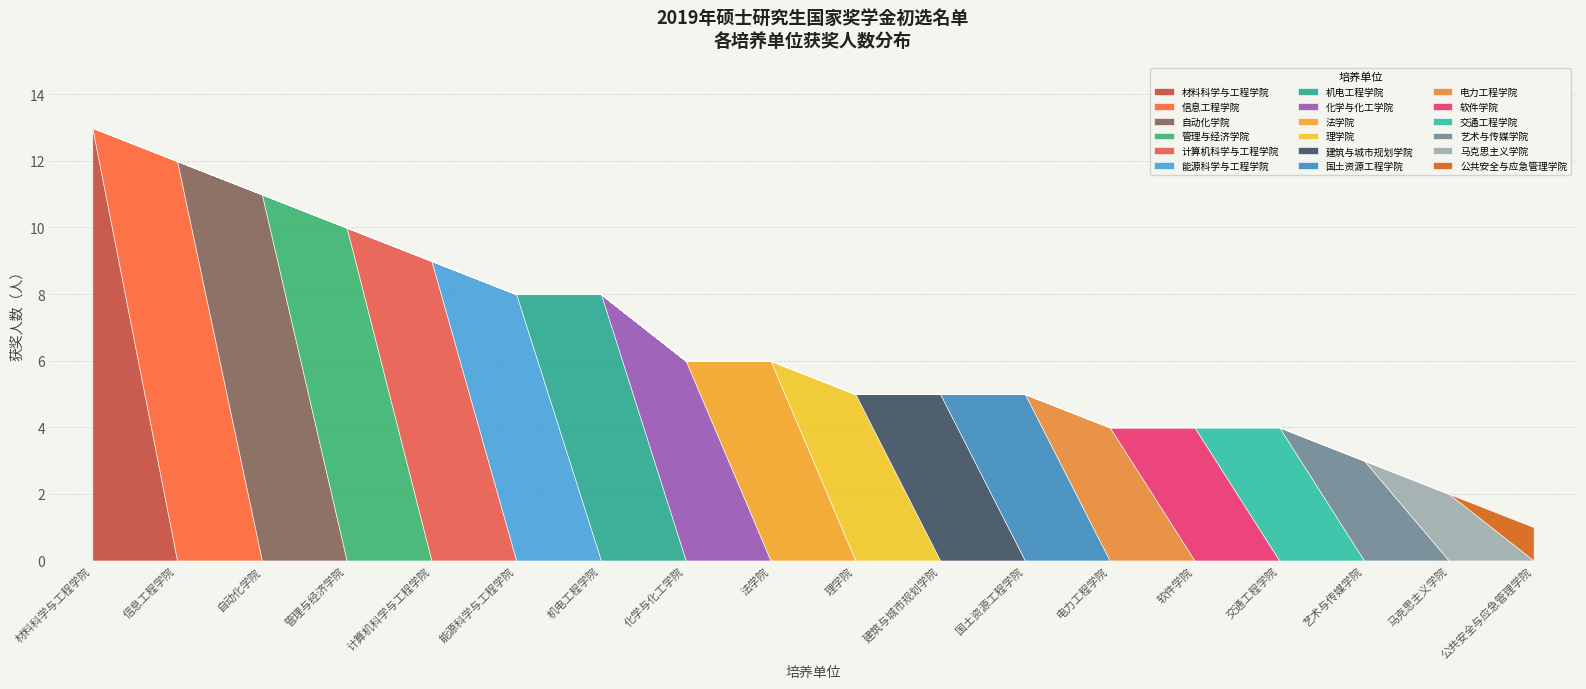

What is the total value across all series at 能源科学与工程学院?

8